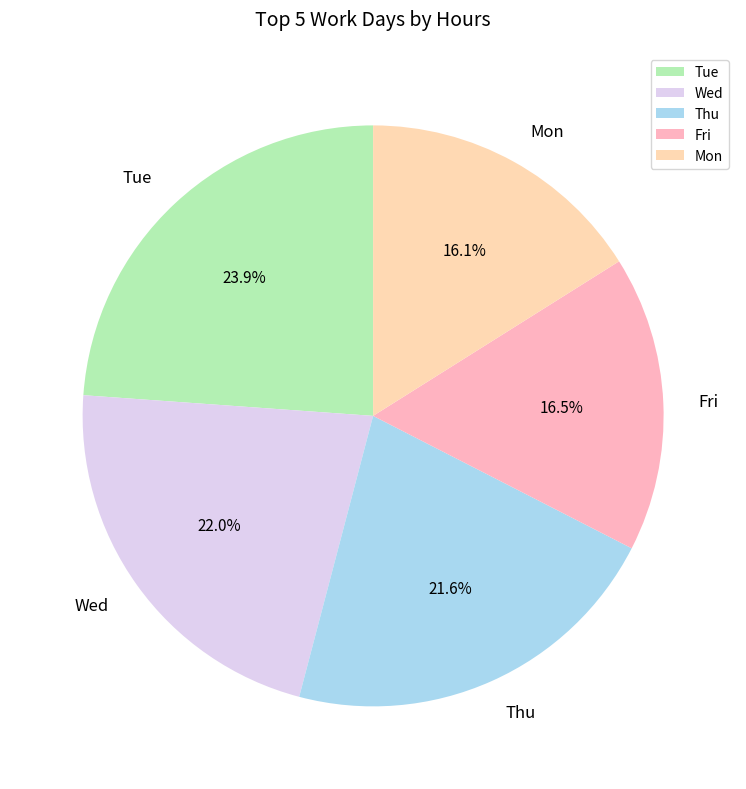

Between Mon and Thu, which is larger?

Thu